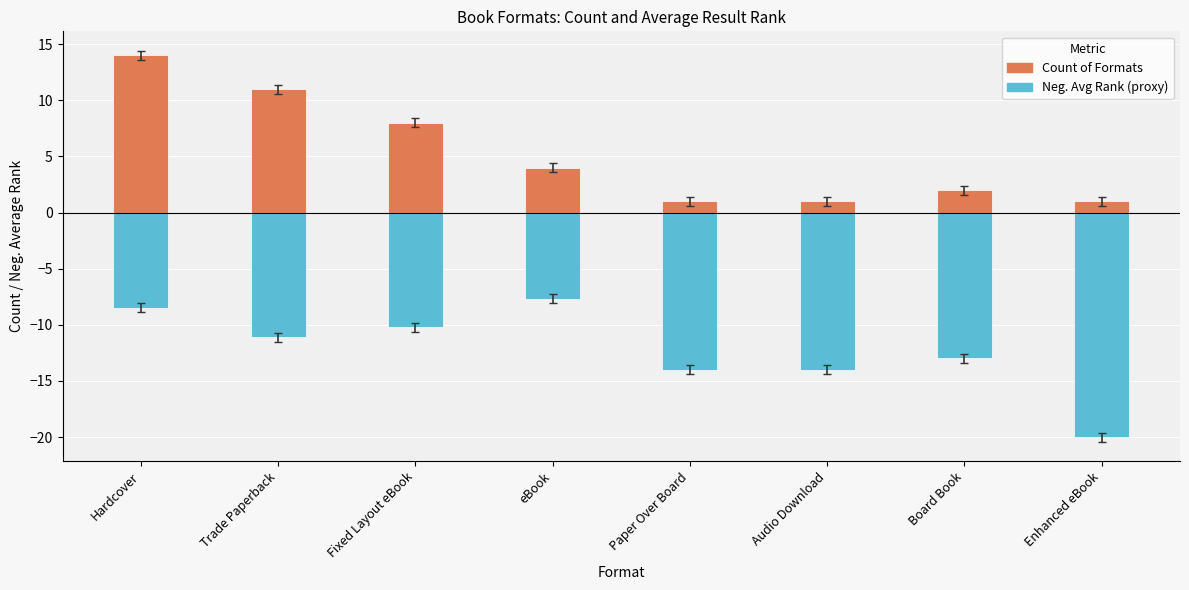

What is the spread (max minus min) of values at Fixed Layout eBook?

18.2